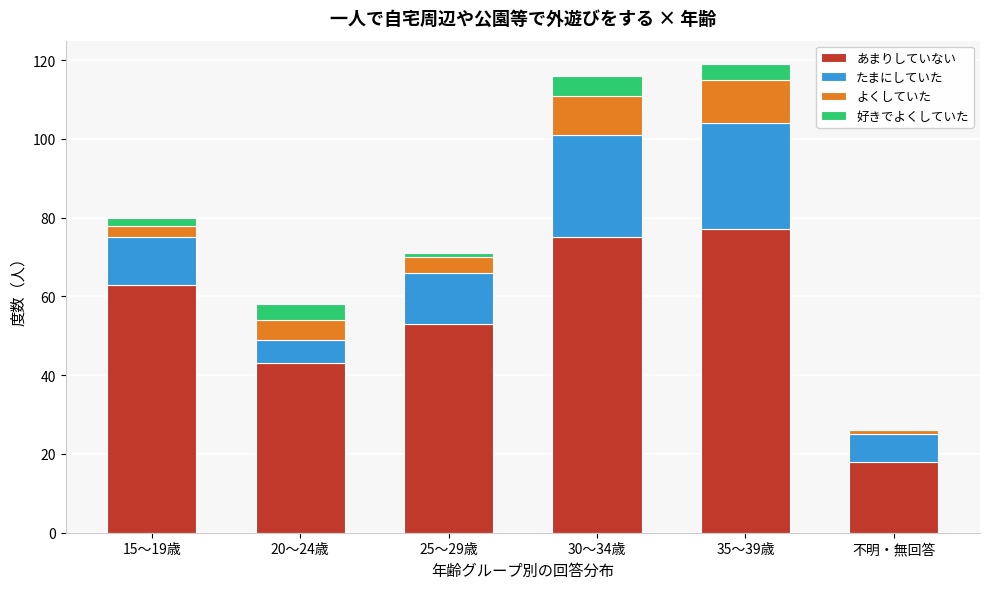

Reading right to left, what are the values for あまりしていない?

不明・無回答=18	35～39歳=77	30～34歳=75	25～29歳=53	20～24歳=43	15～19歳=63